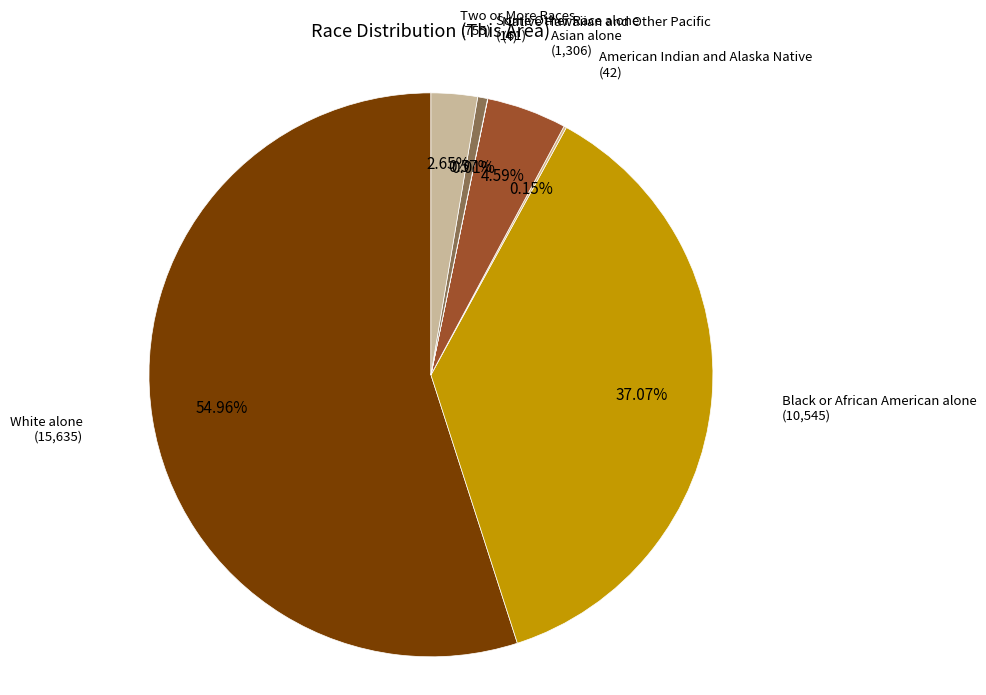

Is the sum of Asian alone and Some Other Race alone greater than half?

No